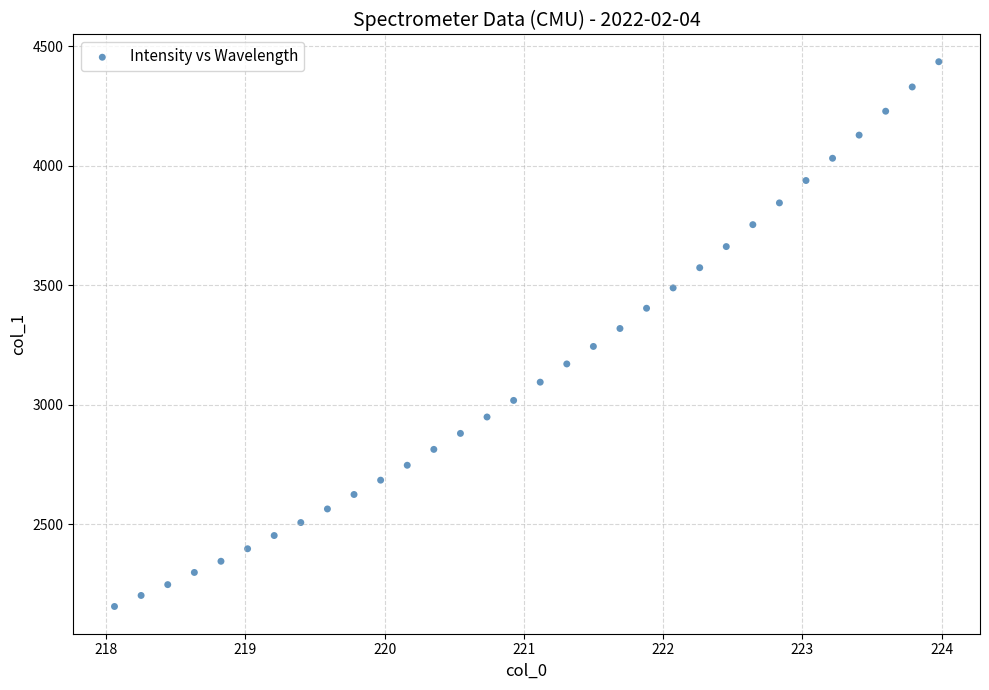

What is the range of Y values (max minus min)?

2281.1